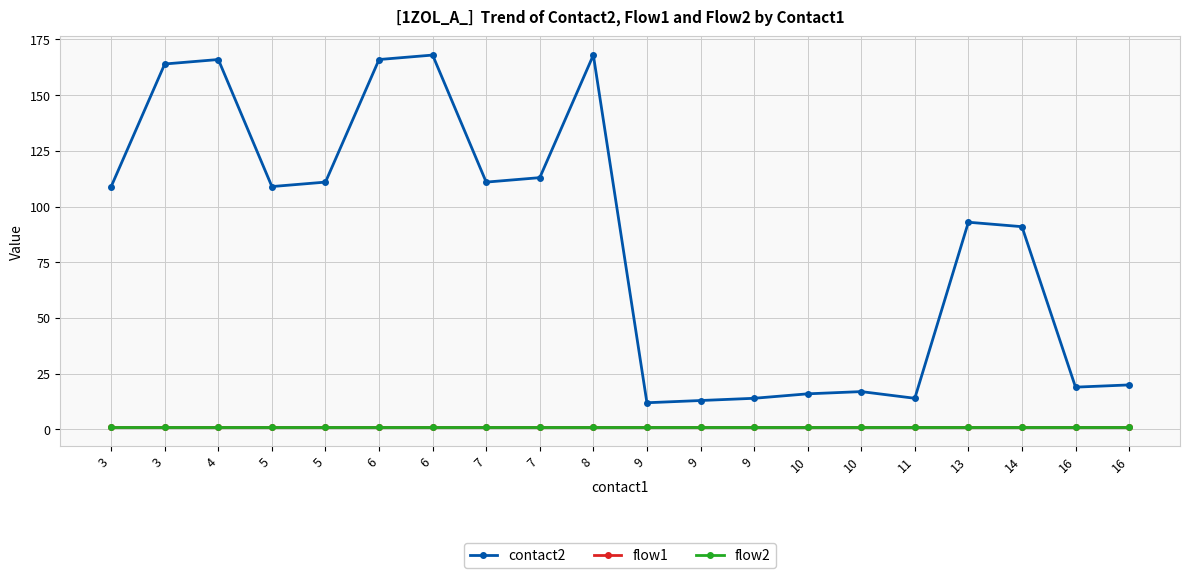

At which label does flow1 reach its minimum?

3